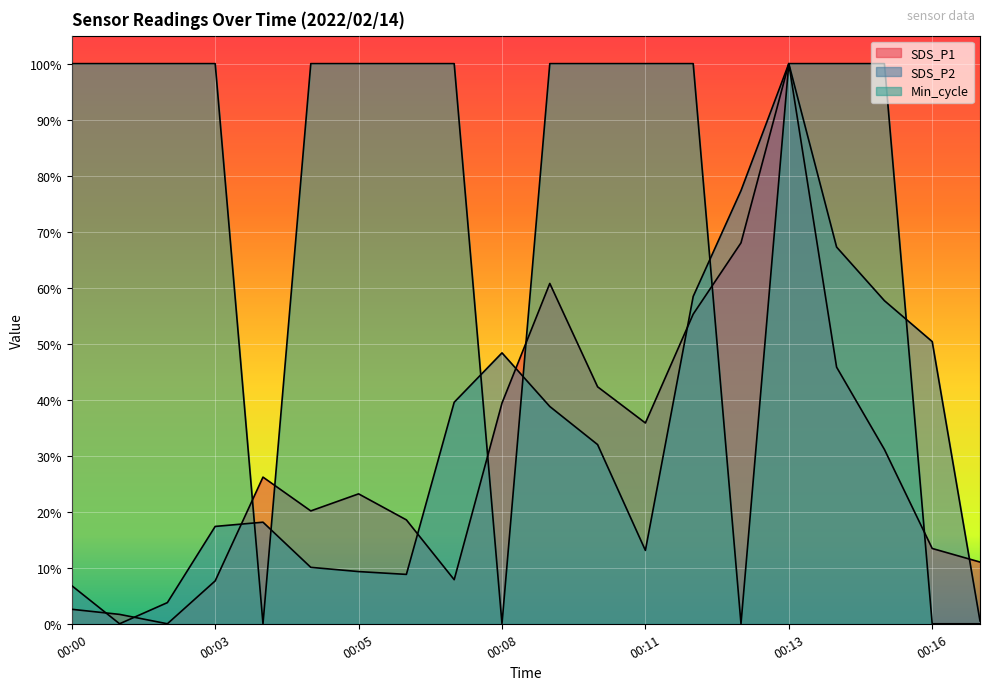

How many lines are shown in the chart?

3